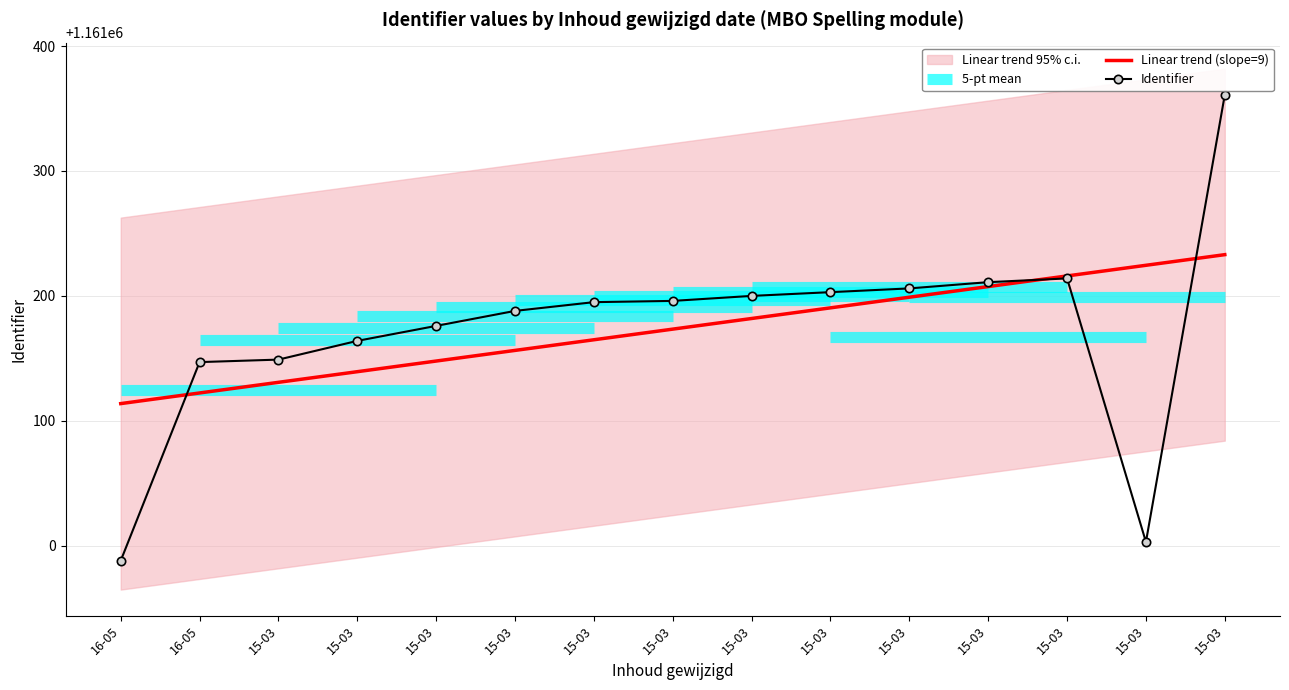

Reading left to right, what are all the values shown in this chart?

1160988	1161147	1161149	1161164	1161176	1161188	1161195	1161196	1161200	1161203	1161206	1161211	1161214	1161003	1161361